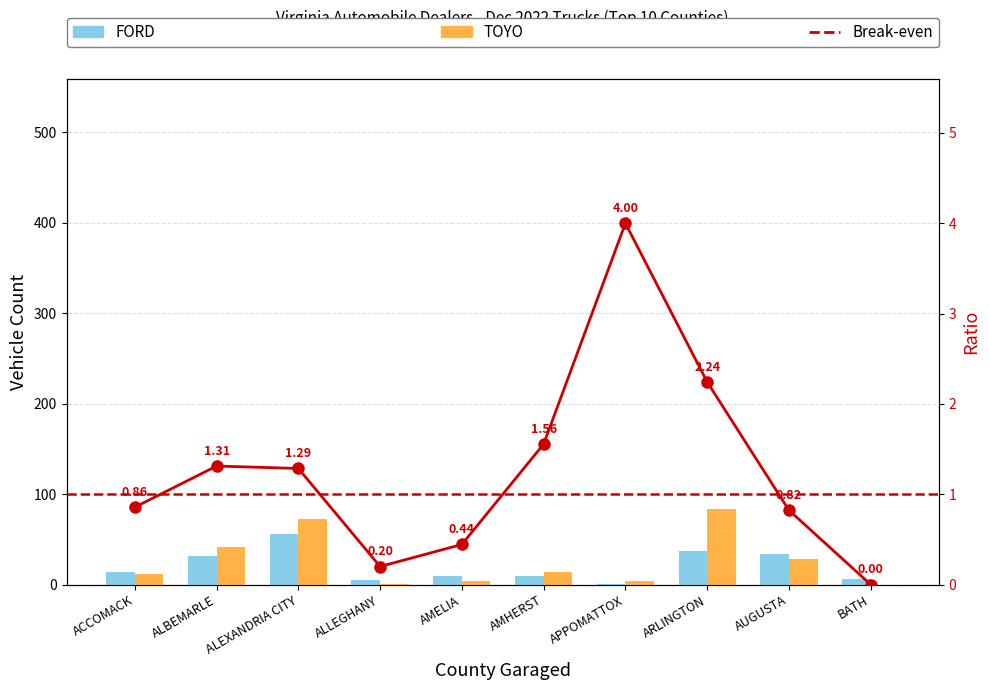

Reading left to right, list all the values displayed in this chart.

FORD: 14.0	32.0	56.0	5.0	9.0	9.0	1.0	37.0	34.0	6.0
TOYO: 12.0	42.0	72.0	1.0	4.0	14.0	4.0	83.0	28.0	0.0
Break-even: 0.9	1.3	1.3	0.2	0.4	1.6	4.0	2.2	0.8	0.0